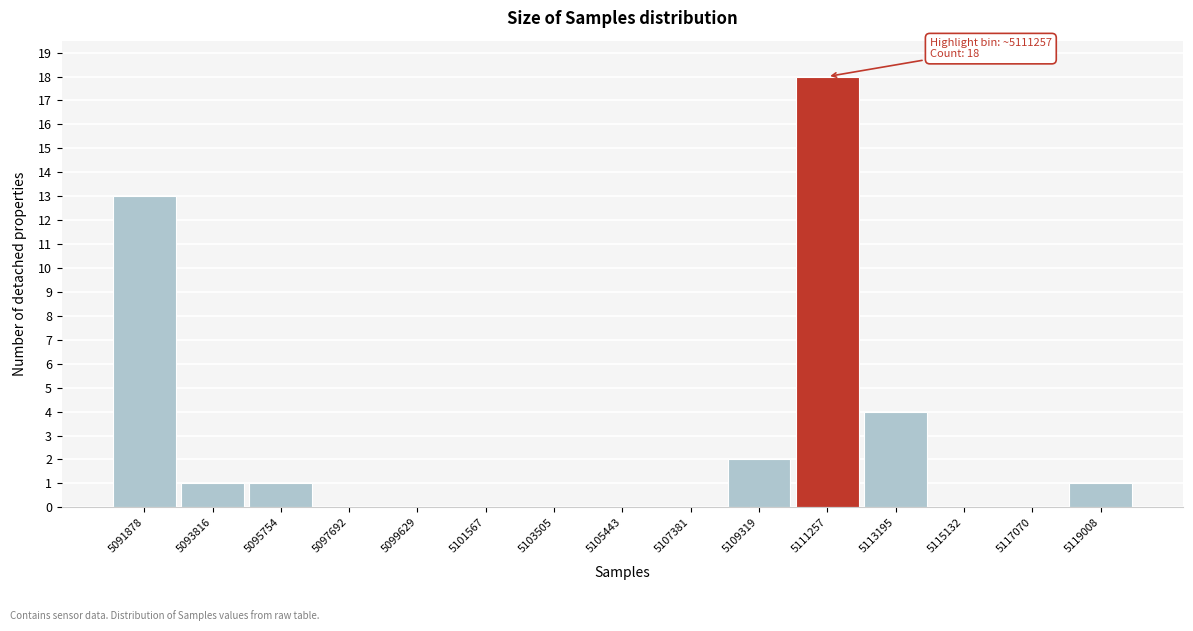

Reading left to right, what are all the values shown in this chart?

5091878=13	5093816=1	5095754=1	5097692=0	5099629=0	5101567=0	5103505=0	5105443=0	5107381=0	5109319=2	5111257=18	5113195=4	5115132=0	5117070=0	5119008=1